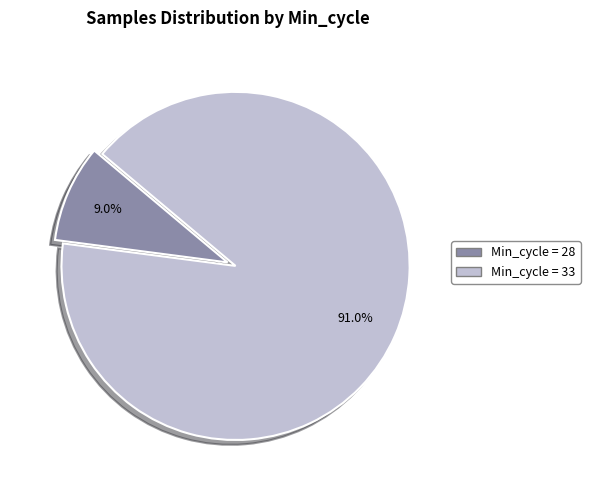

How many slices are in this pie chart?

2